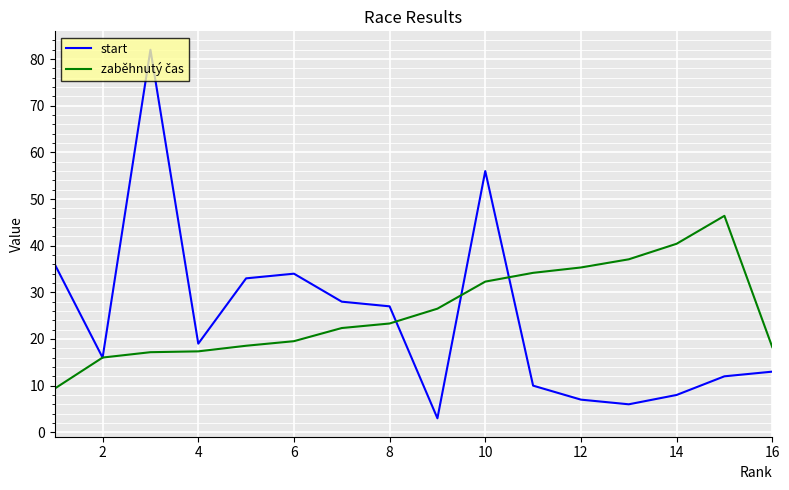

In start, how many points are lower than both neighbors (excluding endpoints)?

4